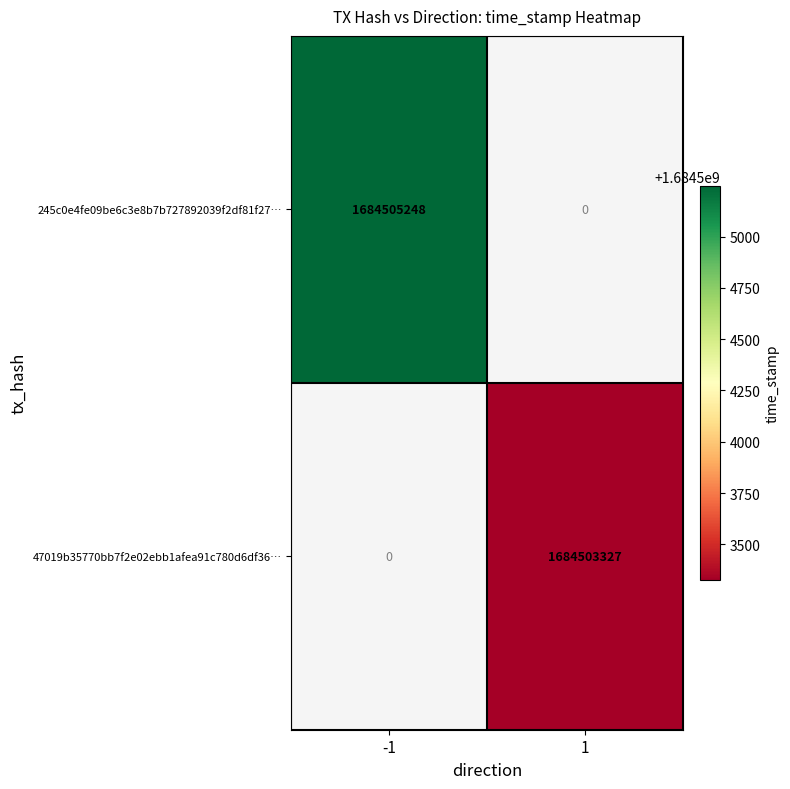

The value of 47019b35770bb7f2e02ebb1afea91c780d6df36… at 1 is 2586074940. True or false?

False